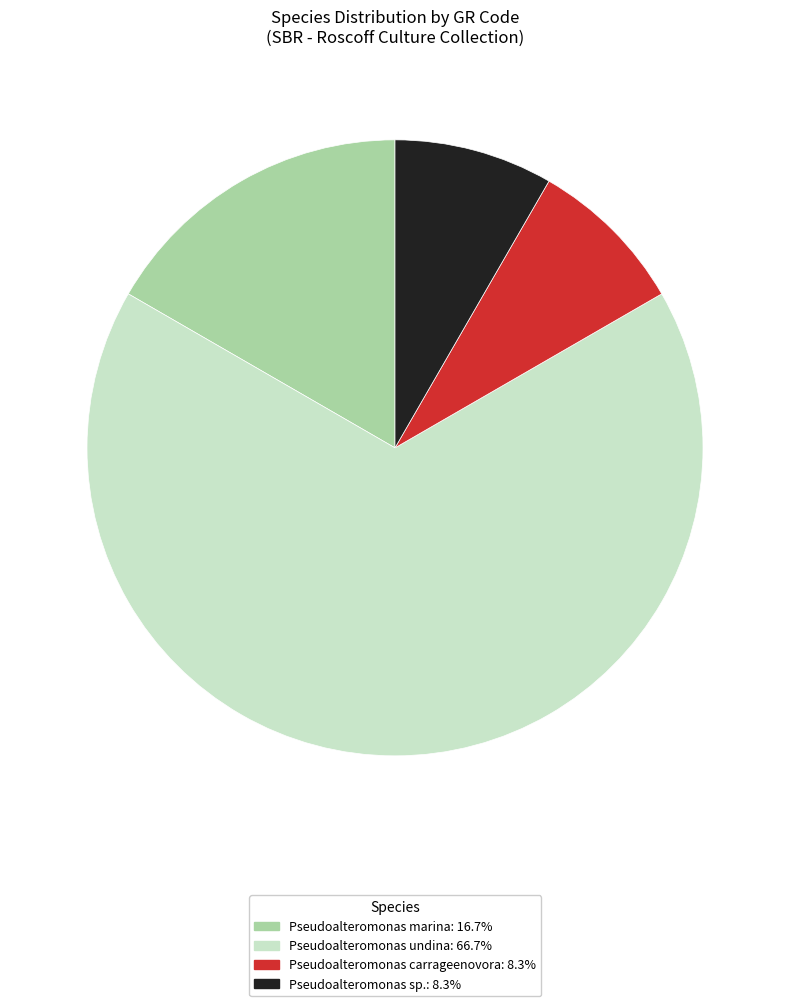

Does any single category account for the majority?

Yes